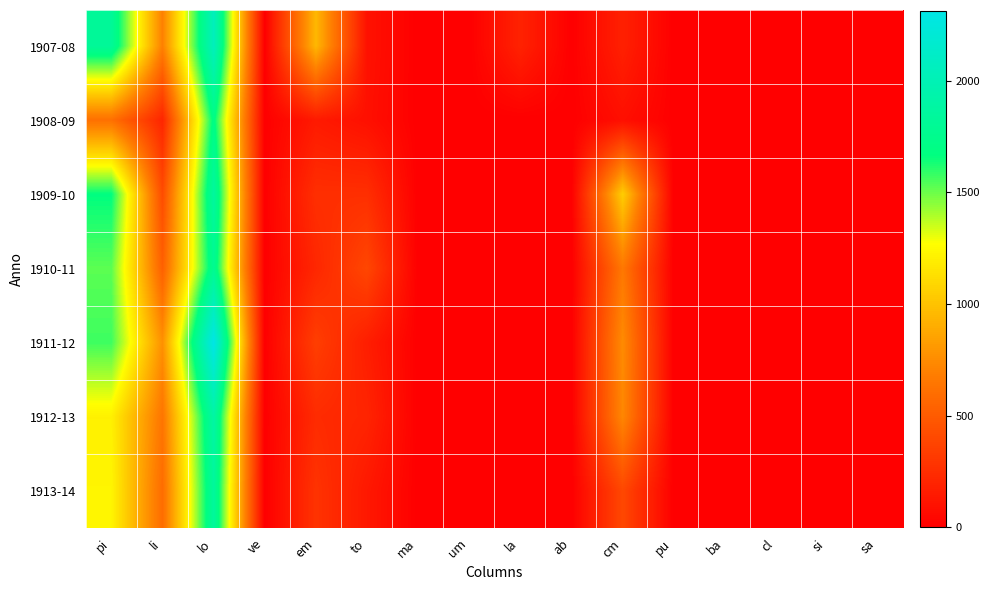

What is the maximum value shown in the chart?

2313